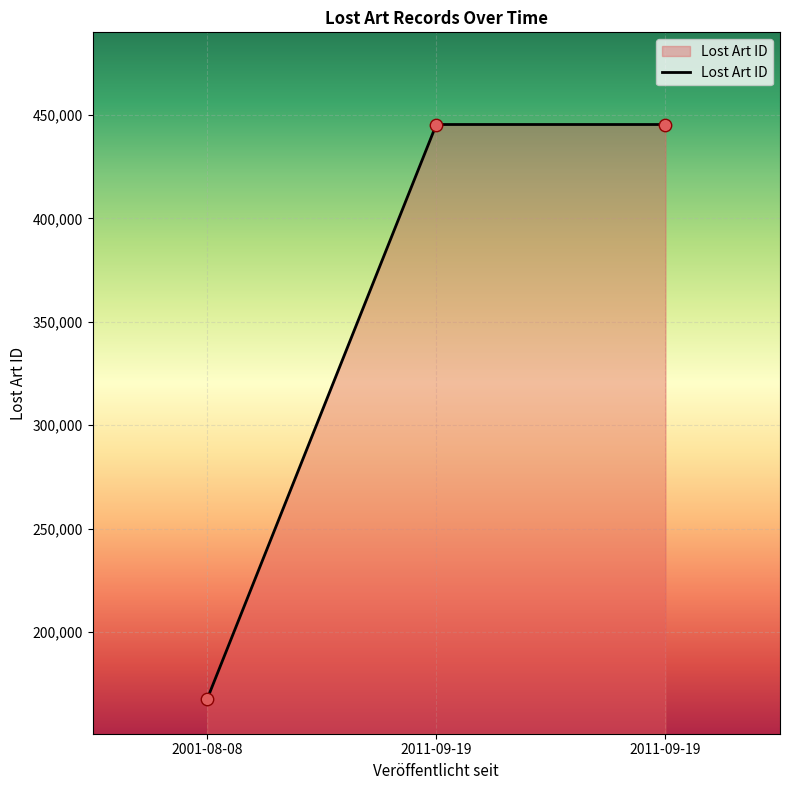

What is the ratio of the value at 2001-08-08 to the value at 2011-09-19?

0.4